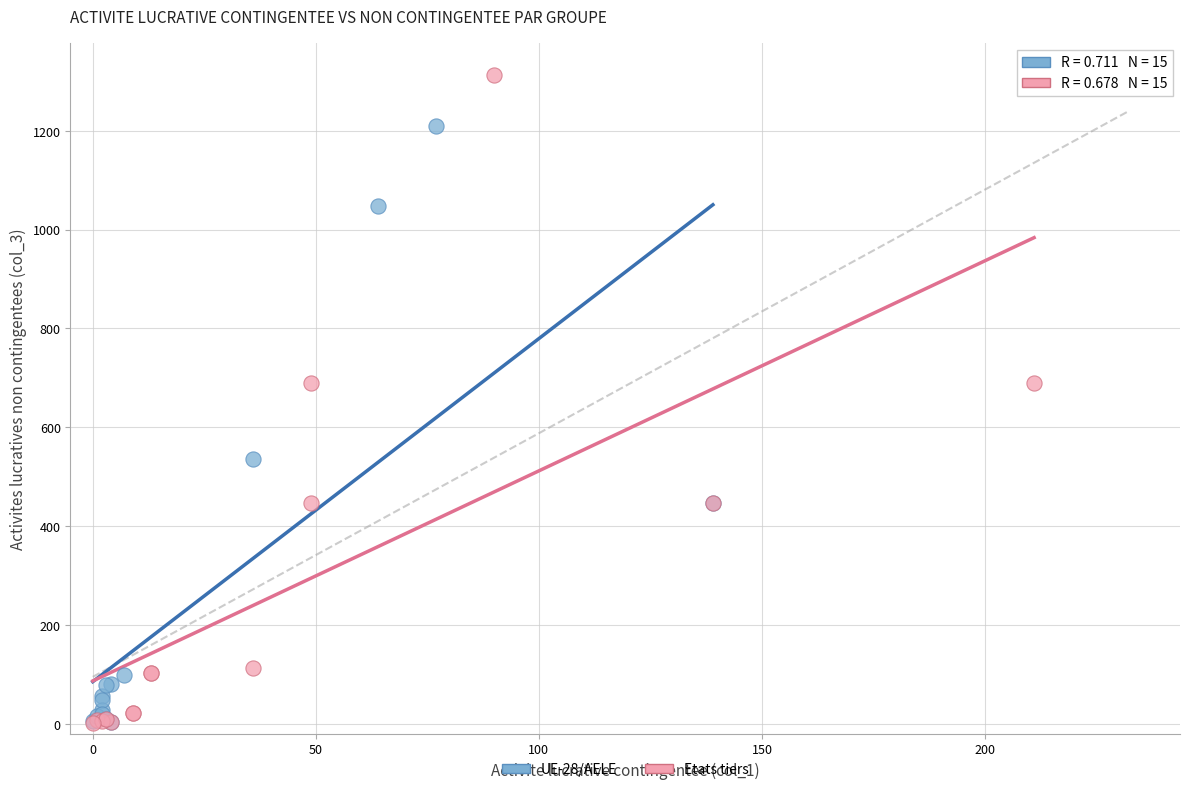

Which series has the largest Y range (max minus min)?

Etats tiers